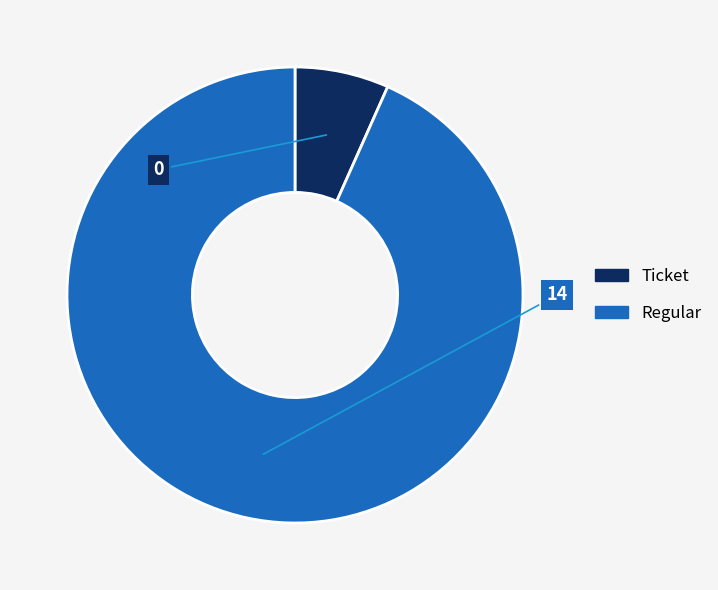

Is there any slice that represents more than half of the pie?

Yes